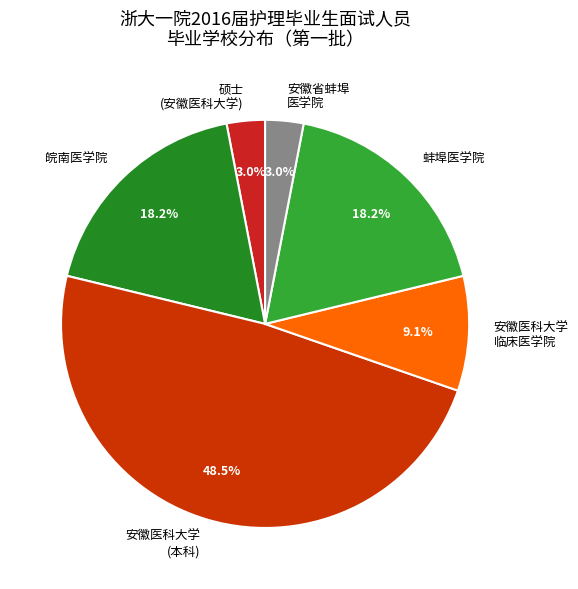

To the nearest percent, what percentage of the pie is 蚌埠医学院?

18%